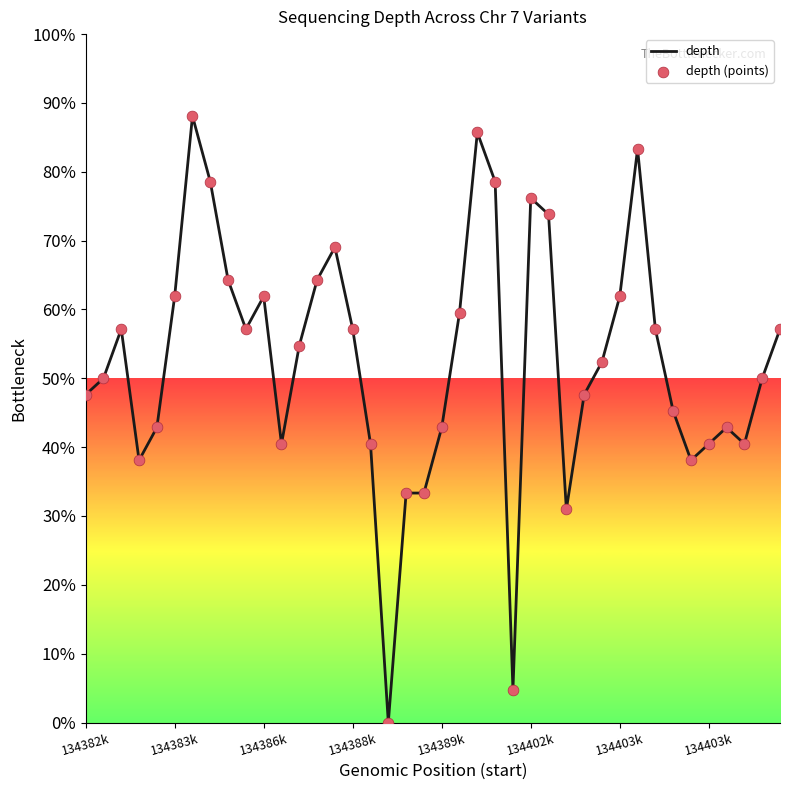

What is the greatest value displayed?

88.1